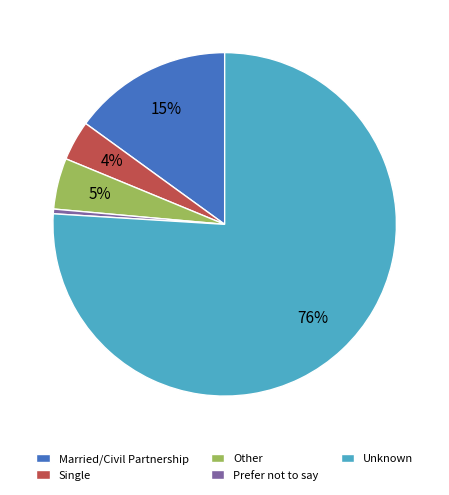

To the nearest percent, what portion does Single represent?

4%